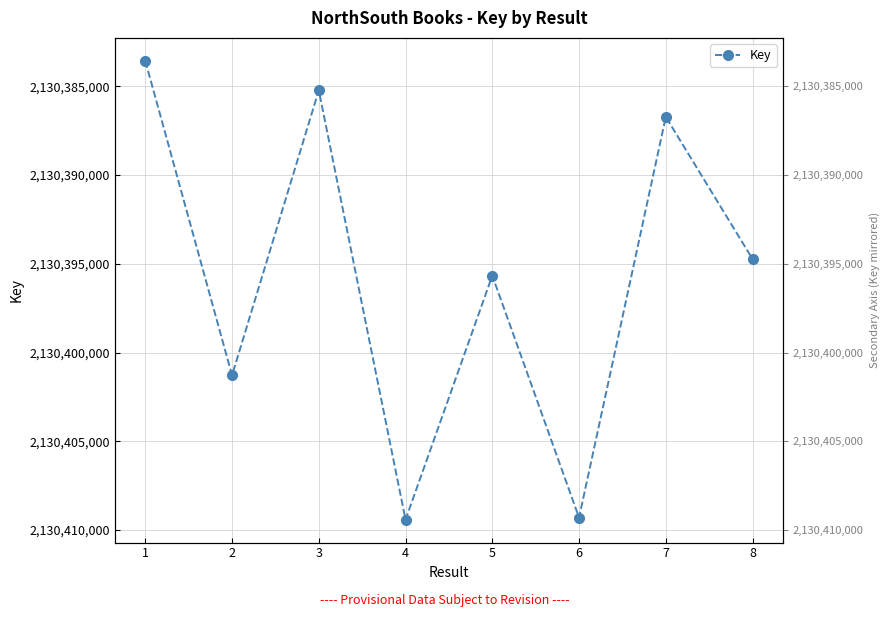

List the labels in order of value, smallest first.

1, 3, 7, 8, 5, 2, 6, 4